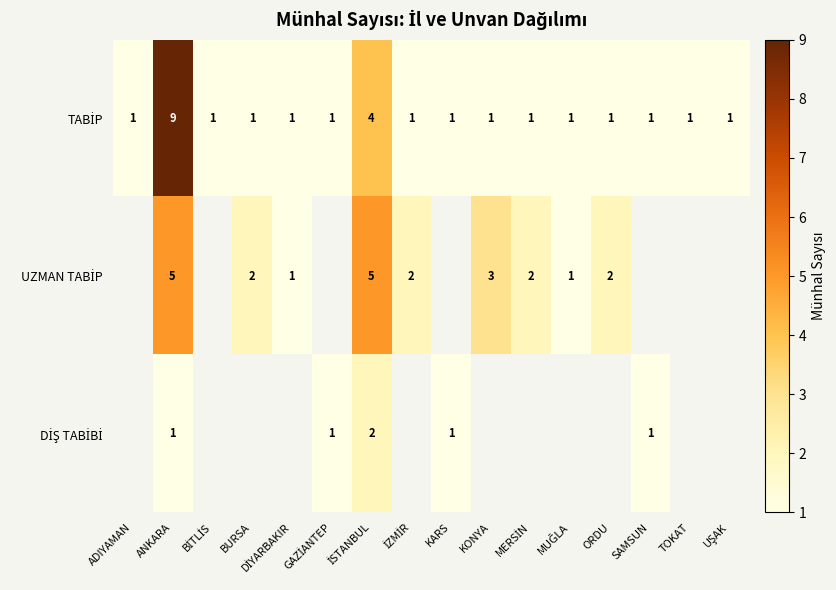

What is the difference between the highest and lowest values at İZMİR?

1.0